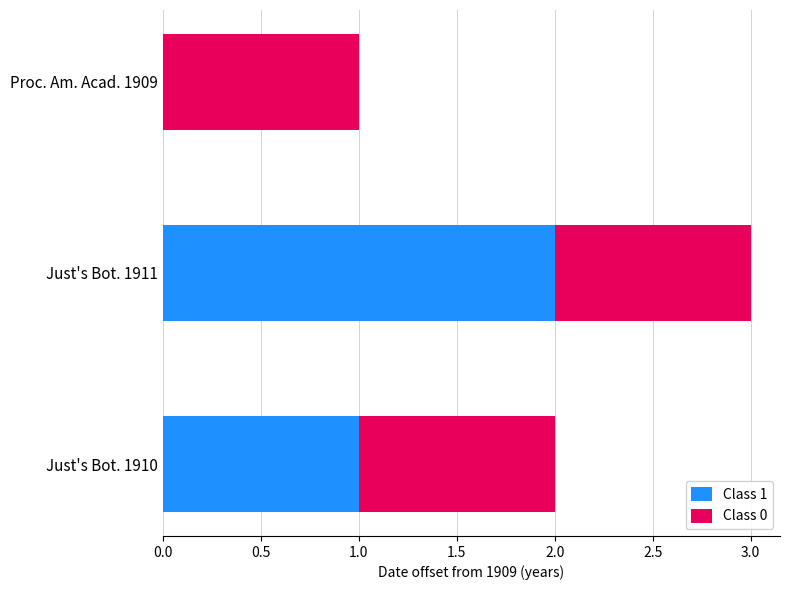

At which category is the sum across all series the highest?

Just's Bot. 1911